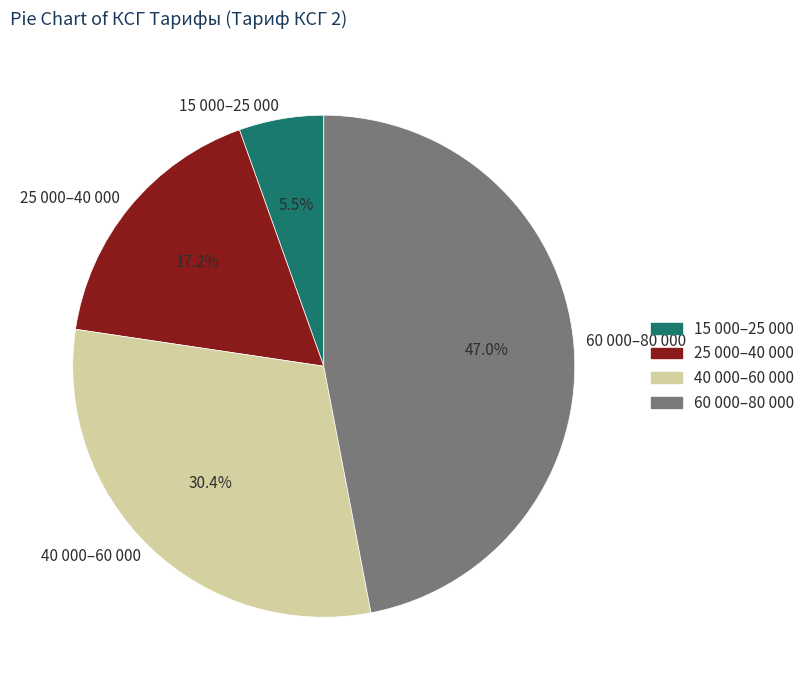

Which category has the smallest portion of the pie?

15 000–25 000